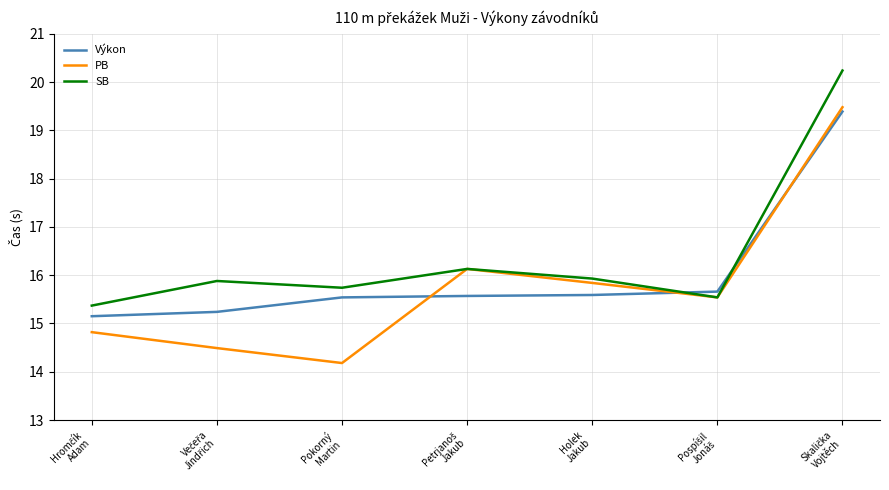

What is the smallest value displayed?

14.2